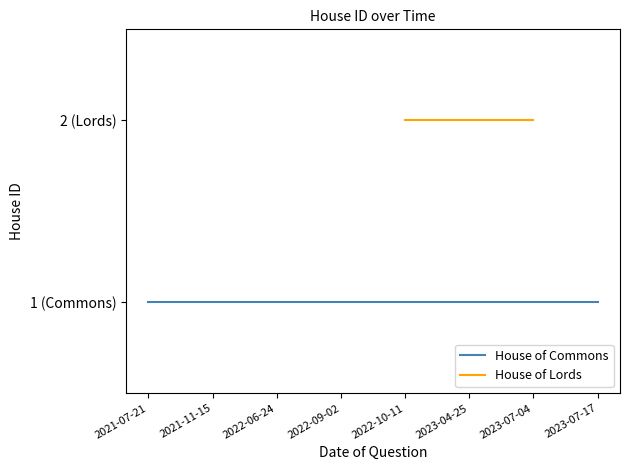

Is it true that House of Lords equals 0 at 2022-10-11?

False